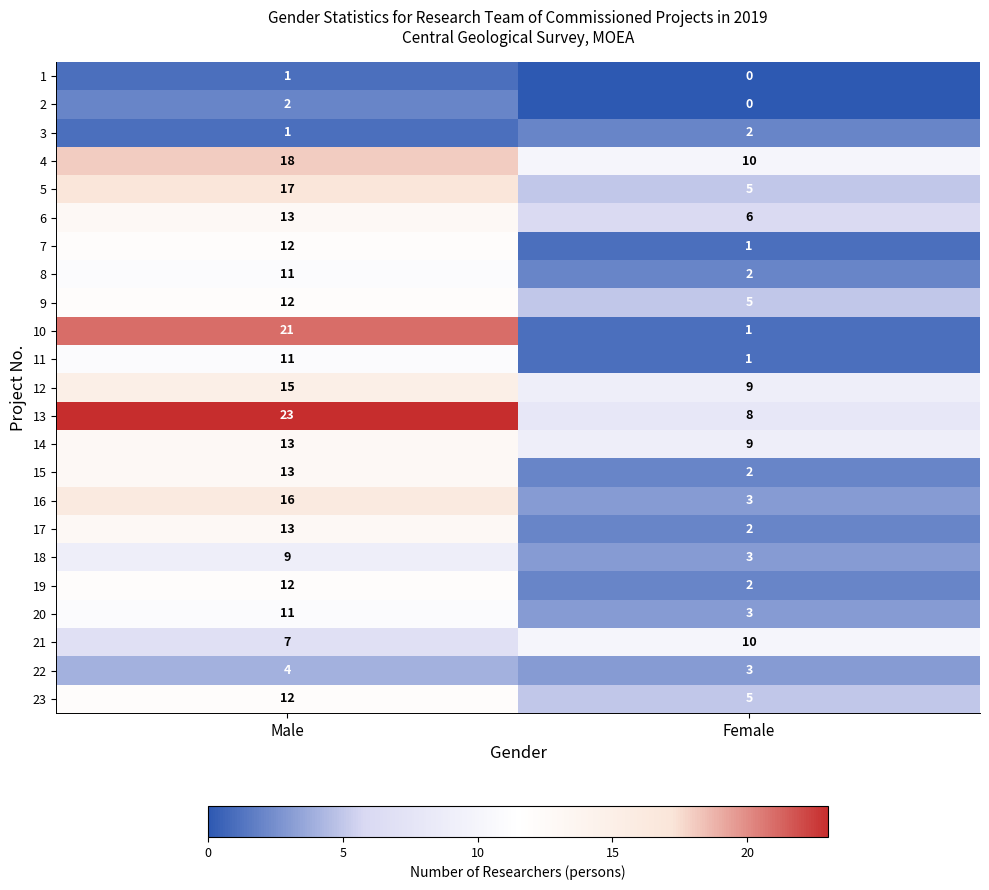

What is the difference between the maximum and minimum values in the 19 series?

10